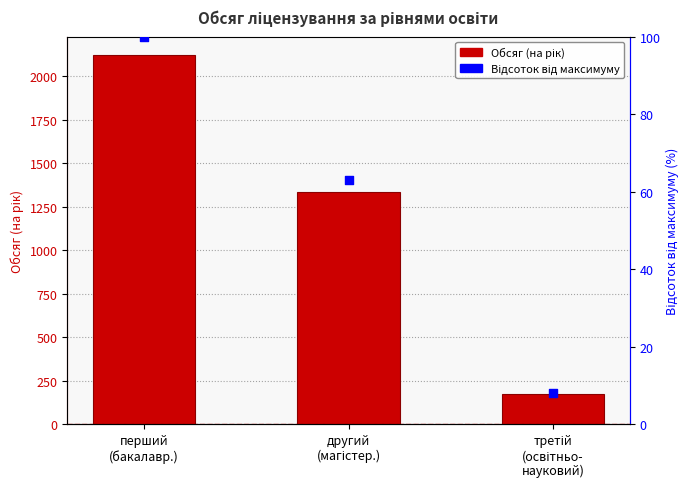

What are all the series names shown in the legend?

Обсяг (на рік), Відсоток від максимуму